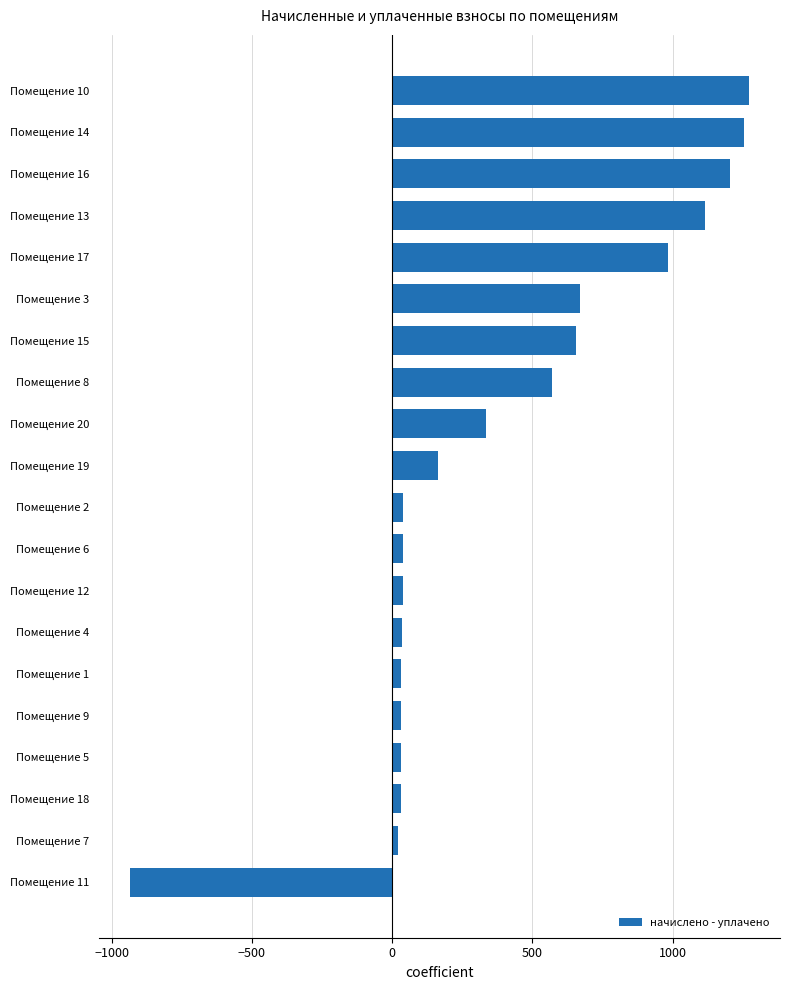

What is the sum of all values?

7584.4